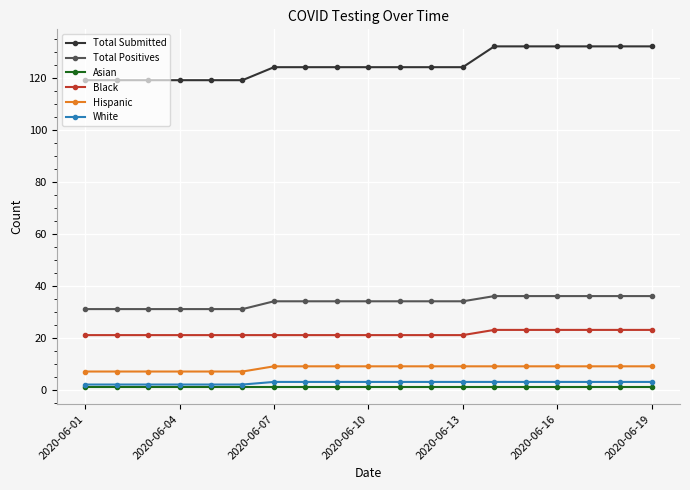

True or false: White and Hispanic cross at least once.

False